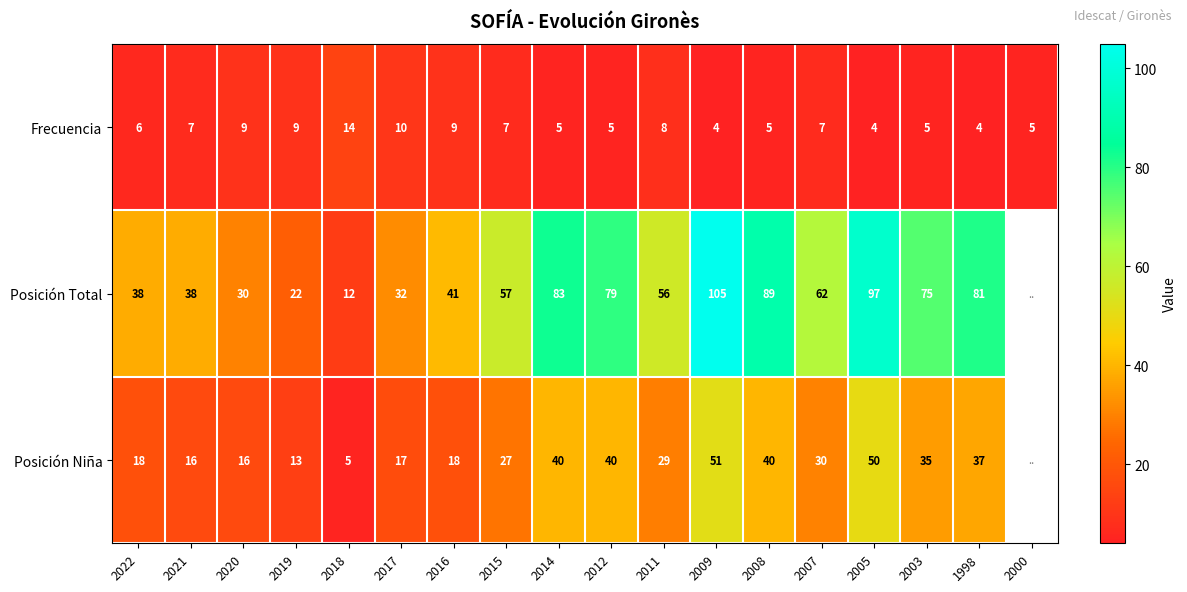

What is the difference between the highest and lowest values at 2007?

55